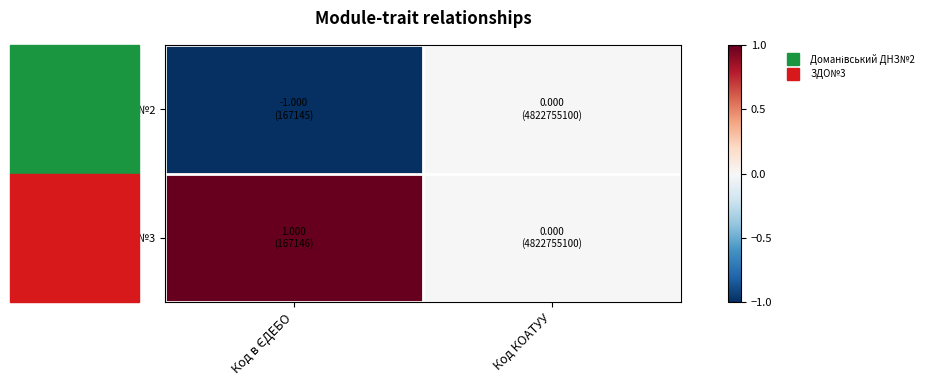

How many series are shown in this chart?

2